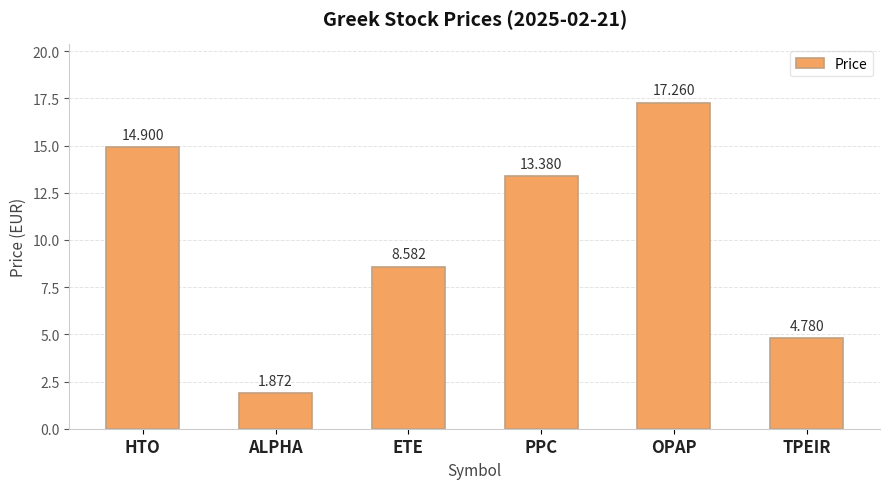

What position from the right is PPC?

3